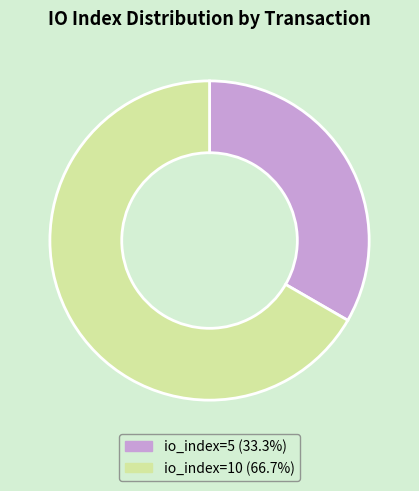

Which has a higher value, io_index=5 or io_index=10?

io_index=10